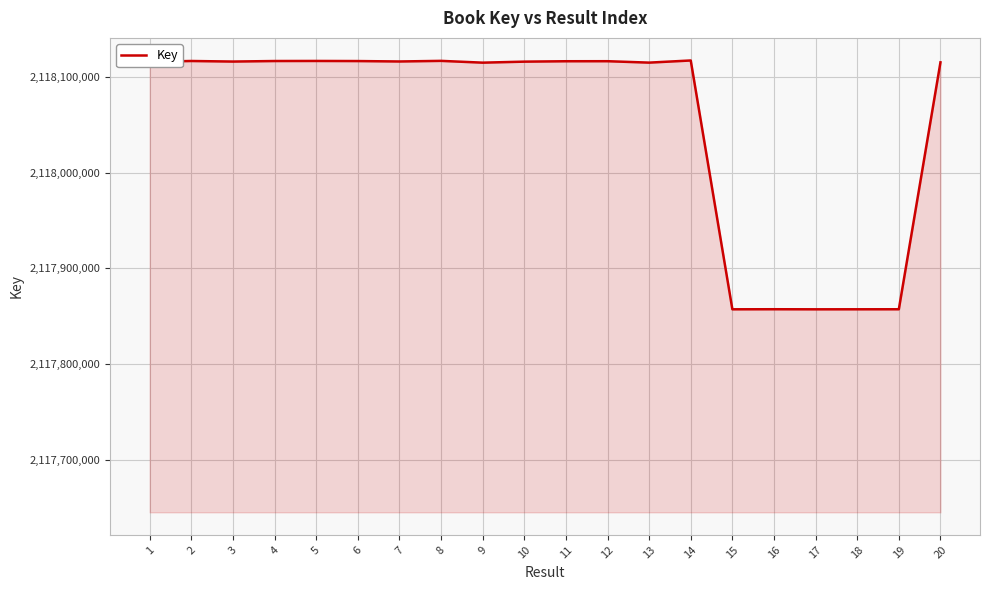

What is the maximum value shown in the chart?

2118116960